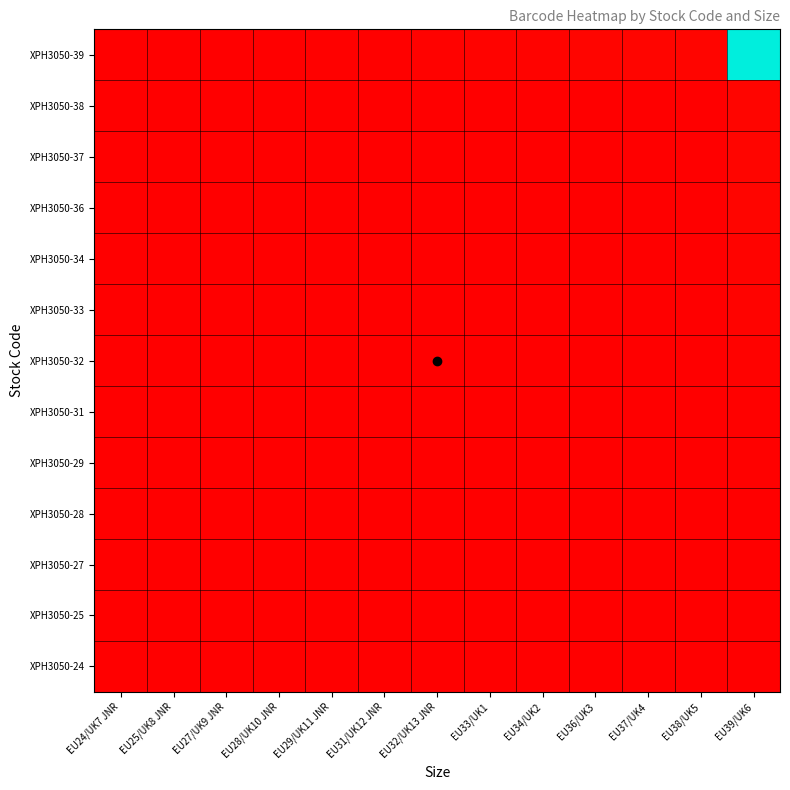

Reading left to right, transcribe all the data shown in this chart.

XPH3050-24: EU24/UK7 JNR=0.0	EU25/UK8 JNR=0.0	EU27/UK9 JNR=0.0	EU28/UK10 JNR=0.0	EU29/UK11 JNR=0.0	EU31/UK12 JNR=0.0	EU32/UK13 JNR=0.0	EU33/UK1=0.0	EU34/UK2=0.0	EU36/UK3=0.0	EU37/UK4=0.0	EU38/UK5=0.0	EU39/UK6=0.0
XPH3050-25: EU24/UK7 JNR=0.0	EU25/UK8 JNR=0.0	EU27/UK9 JNR=0.0	EU28/UK10 JNR=0.0	EU29/UK11 JNR=0.0	EU31/UK12 JNR=0.0	EU32/UK13 JNR=0.0	EU33/UK1=0.0	EU34/UK2=0.0	EU36/UK3=0.0	EU37/UK4=0.0	EU38/UK5=0.0	EU39/UK6=0.0
XPH3050-27: EU24/UK7 JNR=0.0	EU25/UK8 JNR=0.0	EU27/UK9 JNR=0.0	EU28/UK10 JNR=0.0	EU29/UK11 JNR=0.0	EU31/UK12 JNR=0.0	EU32/UK13 JNR=0.0	EU33/UK1=0.0	EU34/UK2=0.0	EU36/UK3=0.0	EU37/UK4=0.0	EU38/UK5=0.0	EU39/UK6=0.0
XPH3050-28: EU24/UK7 JNR=0.0	EU25/UK8 JNR=0.0	EU27/UK9 JNR=0.0	EU28/UK10 JNR=0.0	EU29/UK11 JNR=0.0	EU31/UK12 JNR=0.0	EU32/UK13 JNR=0.0	EU33/UK1=0.0	EU34/UK2=0.0	EU36/UK3=0.0	EU37/UK4=0.0	EU38/UK5=0.0	EU39/UK6=0.0
XPH3050-29: EU24/UK7 JNR=0.0	EU25/UK8 JNR=0.0	EU27/UK9 JNR=0.0	EU28/UK10 JNR=0.0	EU29/UK11 JNR=0.0	EU31/UK12 JNR=0.0	EU32/UK13 JNR=0.0	EU33/UK1=0.0	EU34/UK2=0.0	EU36/UK3=0.0	EU37/UK4=0.0	EU38/UK5=0.0	EU39/UK6=0.0
XPH3050-31: EU24/UK7 JNR=0.0	EU25/UK8 JNR=0.0	EU27/UK9 JNR=0.0	EU28/UK10 JNR=0.0	EU29/UK11 JNR=0.0	EU31/UK12 JNR=0.0	EU32/UK13 JNR=0.0	EU33/UK1=0.0	EU34/UK2=0.0	EU36/UK3=0.0	EU37/UK4=0.0	EU38/UK5=0.0	EU39/UK6=0.0
XPH3050-32: EU24/UK7 JNR=0.0	EU25/UK8 JNR=0.0	EU27/UK9 JNR=0.0	EU28/UK10 JNR=0.0	EU29/UK11 JNR=0.0	EU31/UK12 JNR=0.0	EU32/UK13 JNR=0.0	EU33/UK1=0.0	EU34/UK2=0.0	EU36/UK3=0.0	EU37/UK4=0.0	EU38/UK5=0.0	EU39/UK6=0.0
XPH3050-33: EU24/UK7 JNR=0.0	EU25/UK8 JNR=0.0	EU27/UK9 JNR=0.0	EU28/UK10 JNR=0.0	EU29/UK11 JNR=0.0	EU31/UK12 JNR=0.0	EU32/UK13 JNR=0.0	EU33/UK1=0.0	EU34/UK2=0.0	EU36/UK3=0.0	EU37/UK4=0.0	EU38/UK5=0.0	EU39/UK6=0.0
XPH3050-34: EU24/UK7 JNR=0.0	EU25/UK8 JNR=0.0	EU27/UK9 JNR=0.0	EU28/UK10 JNR=0.0	EU29/UK11 JNR=0.0	EU31/UK12 JNR=0.0	EU32/UK13 JNR=0.0	EU33/UK1=0.0	EU34/UK2=0.0	EU36/UK3=0.0	EU37/UK4=0.0	EU38/UK5=0.0	EU39/UK6=0.0
XPH3050-36: EU24/UK7 JNR=0.0	EU25/UK8 JNR=0.0	EU27/UK9 JNR=0.0	EU28/UK10 JNR=0.0	EU29/UK11 JNR=0.0	EU31/UK12 JNR=0.0	EU32/UK13 JNR=0.0	EU33/UK1=0.0	EU34/UK2=0.0	EU36/UK3=0.0	EU37/UK4=0.0	EU38/UK5=0.0	EU39/UK6=0.0
XPH3050-37: EU24/UK7 JNR=0.0	EU25/UK8 JNR=0.0	EU27/UK9 JNR=0.0	EU28/UK10 JNR=0.0	EU29/UK11 JNR=0.0	EU31/UK12 JNR=0.0	EU32/UK13 JNR=0.0	EU33/UK1=0.0	EU34/UK2=0.0	EU36/UK3=0.0	EU37/UK4=0.0	EU38/UK5=0.0	EU39/UK6=0.0
XPH3050-38: EU24/UK7 JNR=0.0	EU25/UK8 JNR=0.0	EU27/UK9 JNR=0.0	EU28/UK10 JNR=0.0	EU29/UK11 JNR=0.0	EU31/UK12 JNR=0.0	EU32/UK13 JNR=0.0	EU33/UK1=0.0	EU34/UK2=0.0	EU36/UK3=0.0	EU37/UK4=0.0	EU38/UK5=0.0	EU39/UK6=0.0
XPH3050-39: EU24/UK7 JNR=0.0	EU25/UK8 JNR=0.0	EU27/UK9 JNR=0.0	EU28/UK10 JNR=0.0	EU29/UK11 JNR=0.0	EU31/UK12 JNR=0.0	EU32/UK13 JNR=0.0	EU33/UK1=0.0	EU34/UK2=0.0	EU36/UK3=0.0	EU37/UK4=0.0	EU38/UK5=0.0	EU39/UK6=1.0